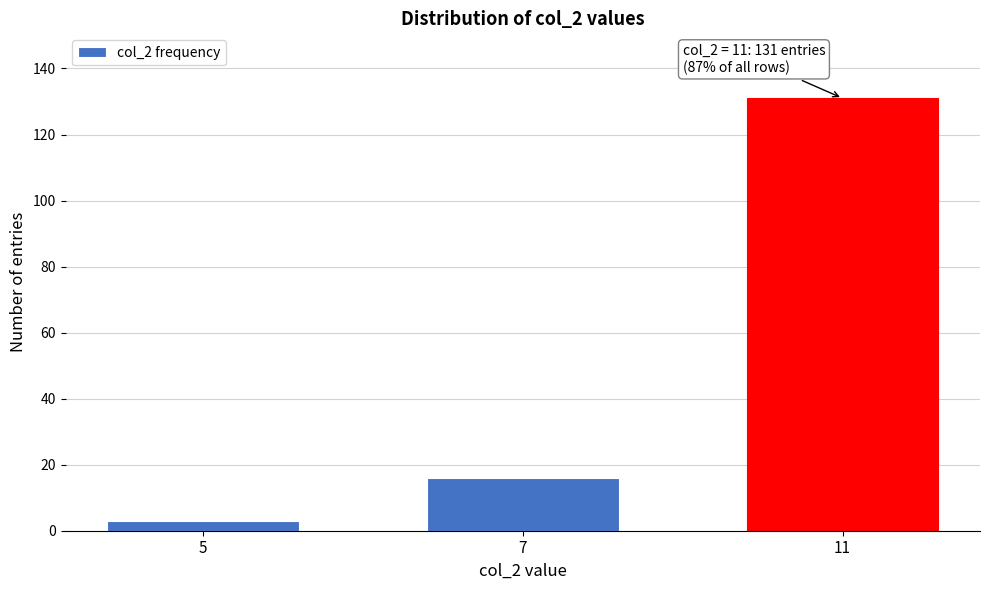

Reading left to right, transcribe all the data shown in this chart.

5=3	7=16	11=131